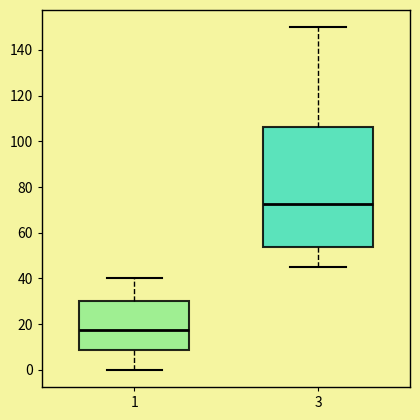

Which box has the lowest median line?

1